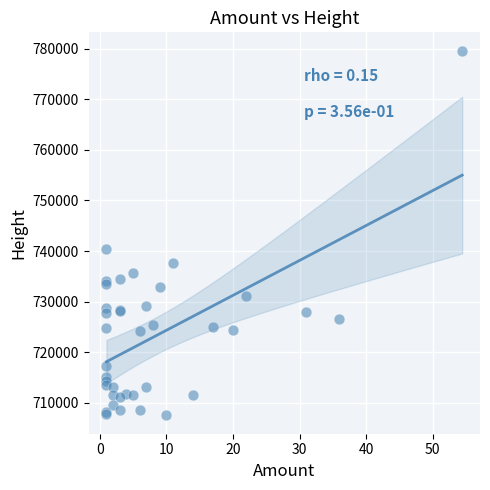

What Y value in the scatter plot is closest to 743554?

740461